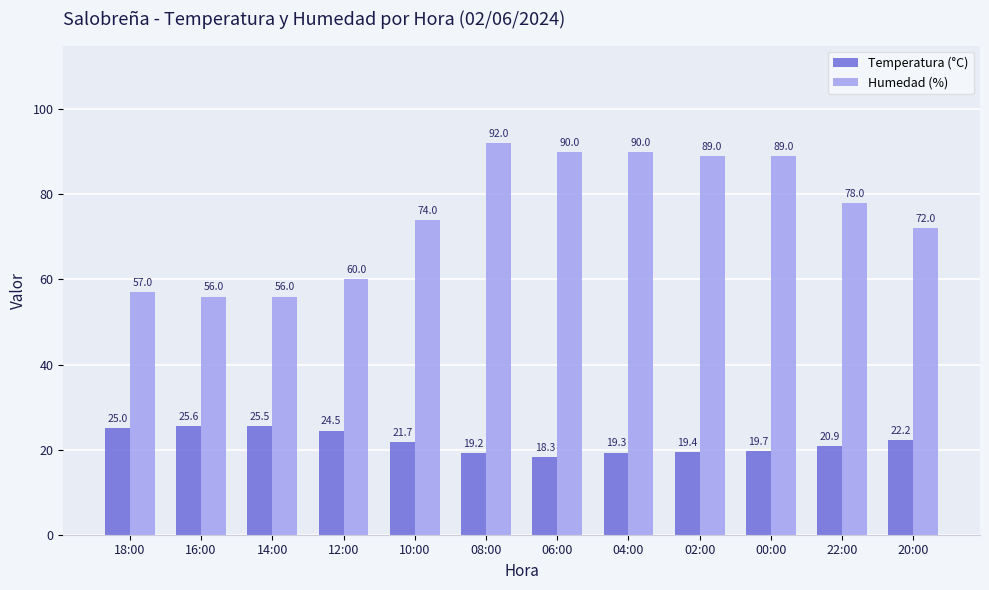

The value of Humedad (%) at 18:00 is 57.0. True or false?

True